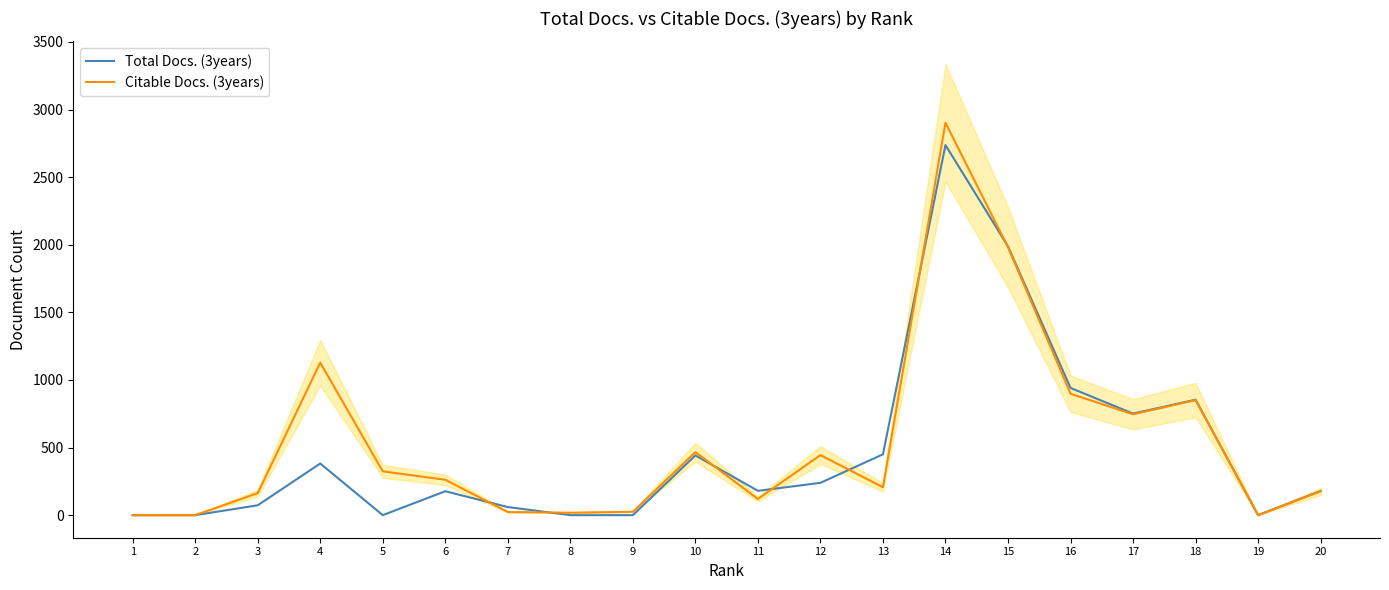

Reading right to left, list all the values displayed in this chart.

Total Docs. (3years): 179	0	854	751	941	1988	2737	450	239	180	442	0	0	60	177	0	382	73	0	0
Citable Docs. (3years): 176	0	851	746	898	1982	2902	207	444	120	466	25	18	23	262	324	1128	163	0	0